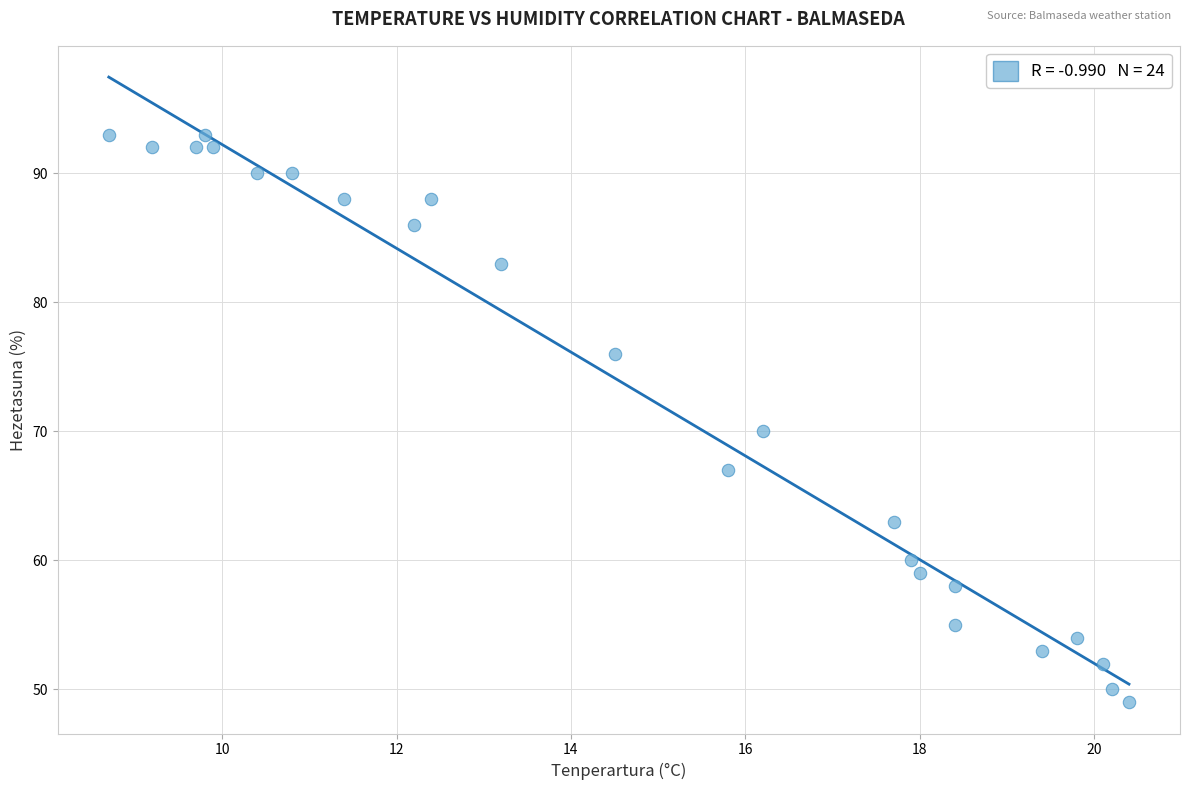

What is the range of Y values (max minus min)?

44